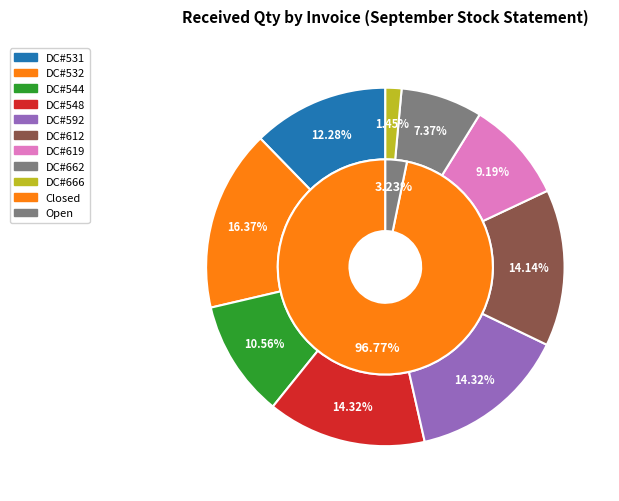

What is the change in value from DC#532 to DC#592(1)?

-716